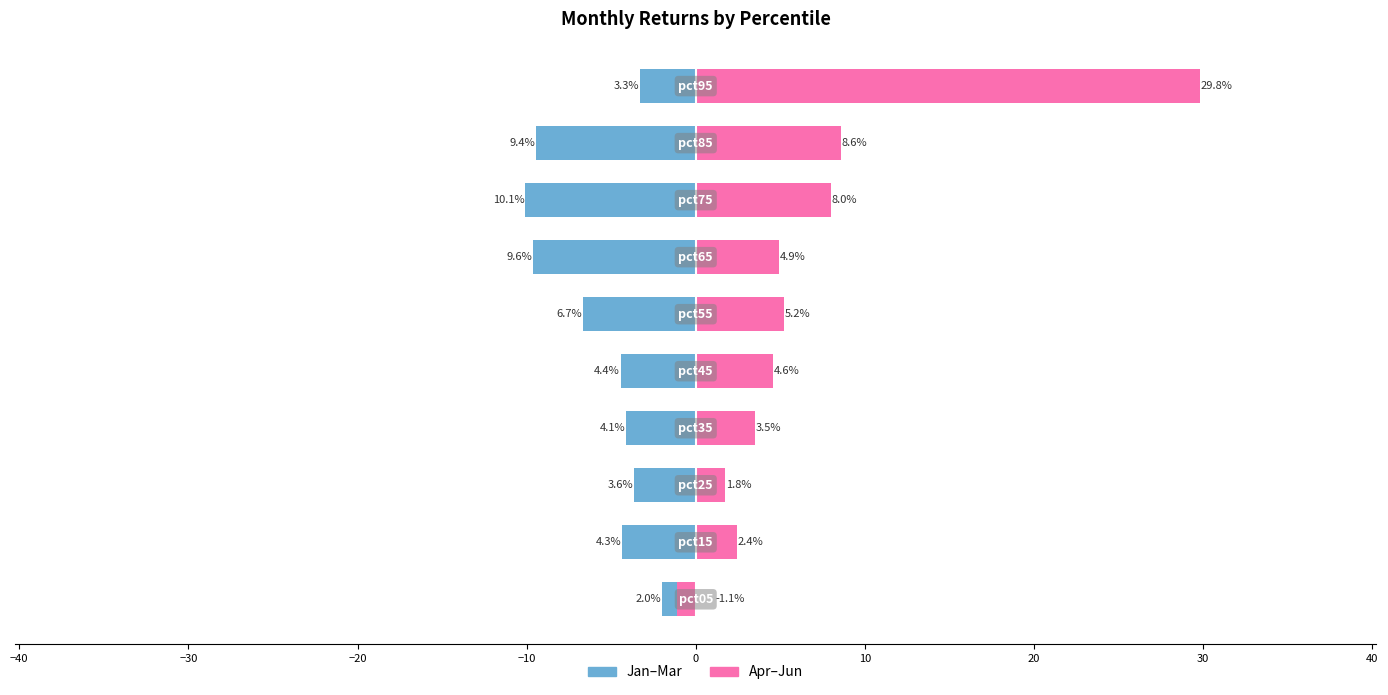

True or false: Jan–Mar has a value of -1.1 at −40.

False